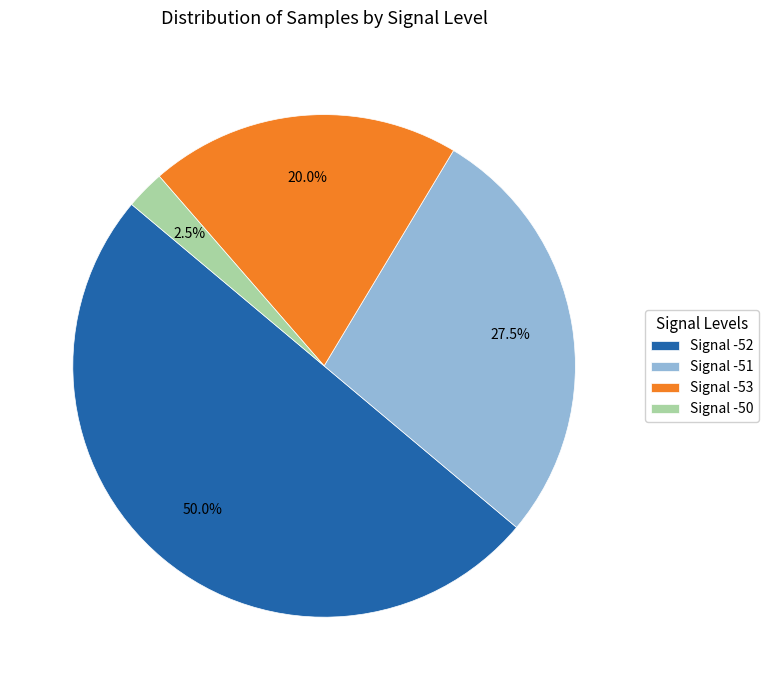

Count the number of slices in the pie.

4